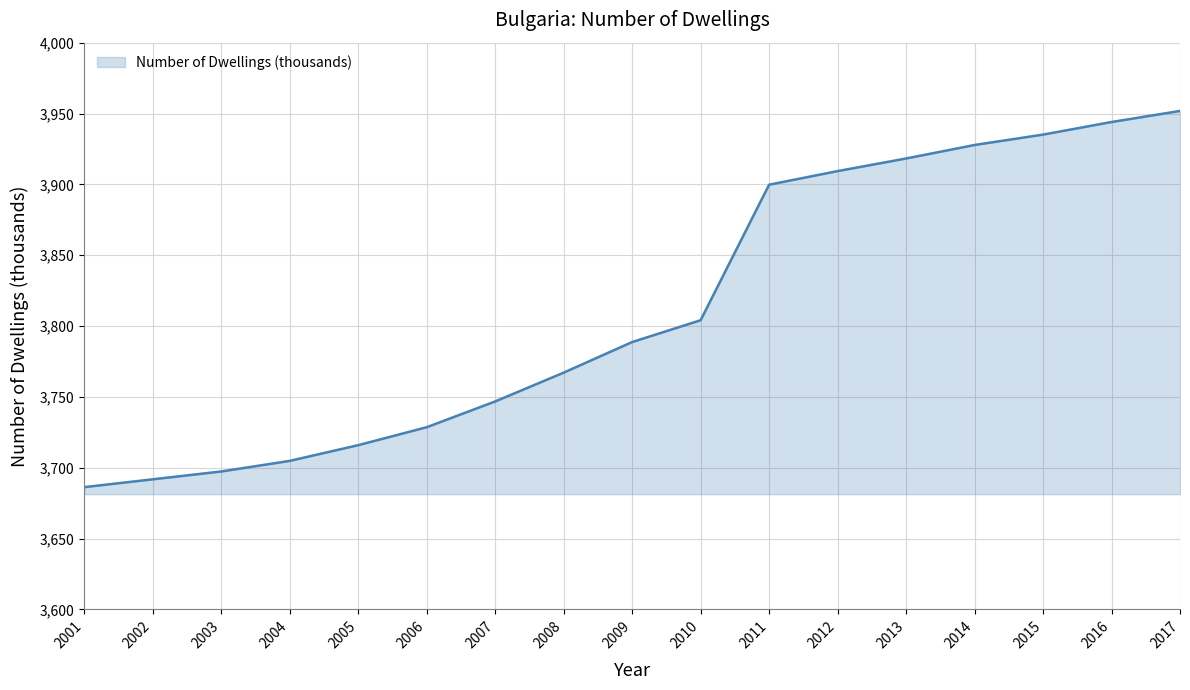

What is the sum of the values at 2009 and 2004?

7493.5